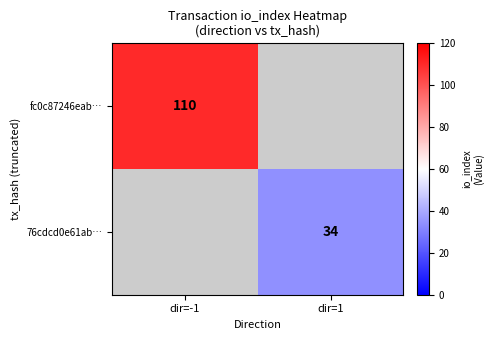

True or false: 76cdcd0e61ab… has a value of 34 at dir=1.

True